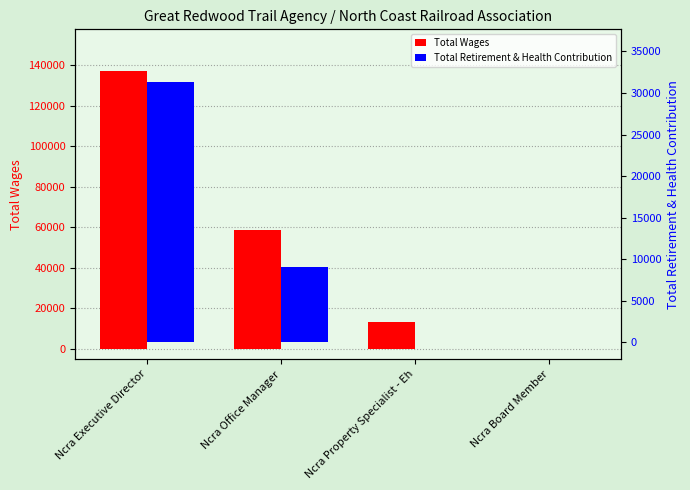

Rank the series at Ncra Board Member from lowest to highest value.

Total Wages, Total Retirement & Health Contribution